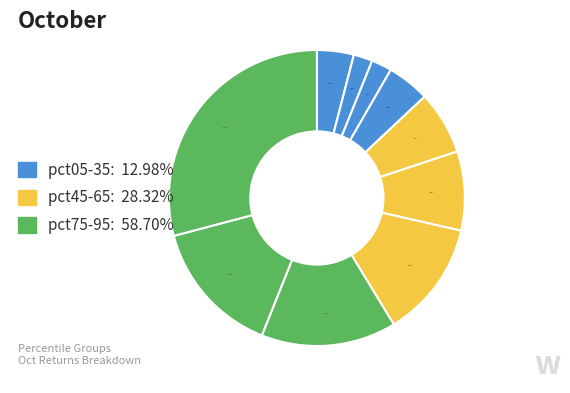

Which category has the smallest portion of the pie?

pct15